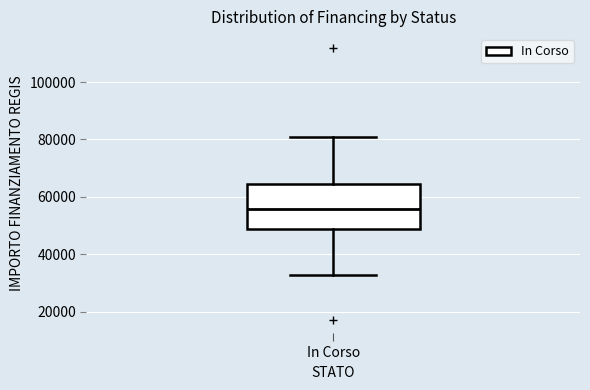

Transcribe this box plot: give where the median line is, the range the box spans, and where the two whiskers end, as read against the y-axis. The values are not printed on the chart, so give them approximately, as read against the axis.

median 56000, box 50000 to 64000, whiskers 32000 to 80000